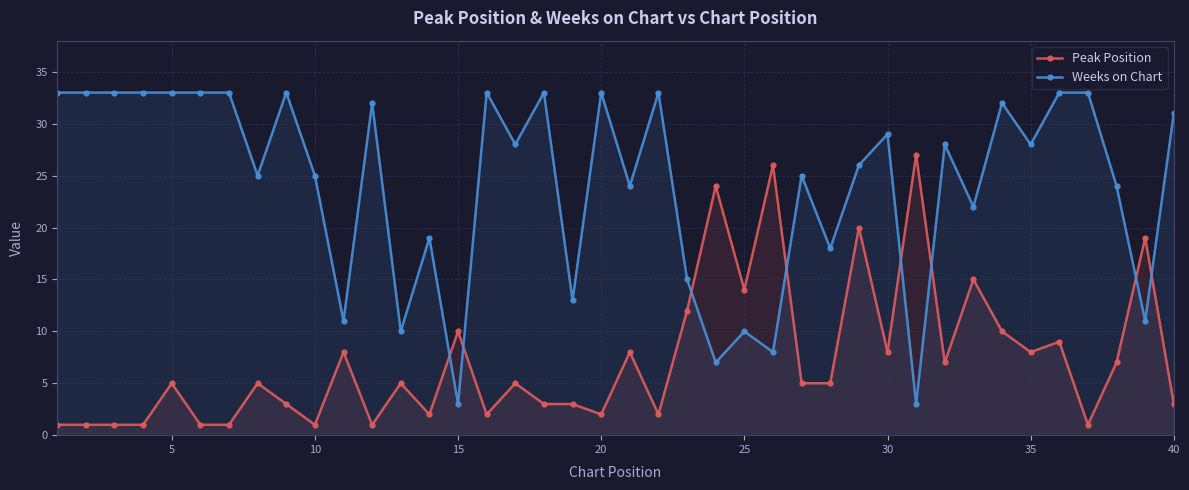

List the series in order of their overall mean, highest first.

Weeks on Chart, Peak Position